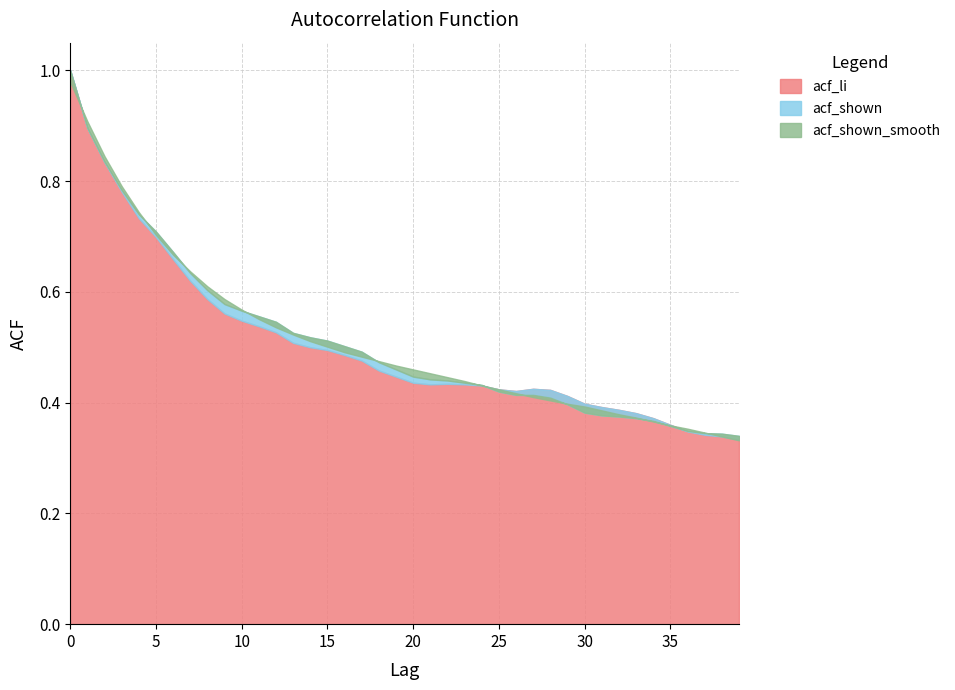

What is the total value across all series at 34?

1.1